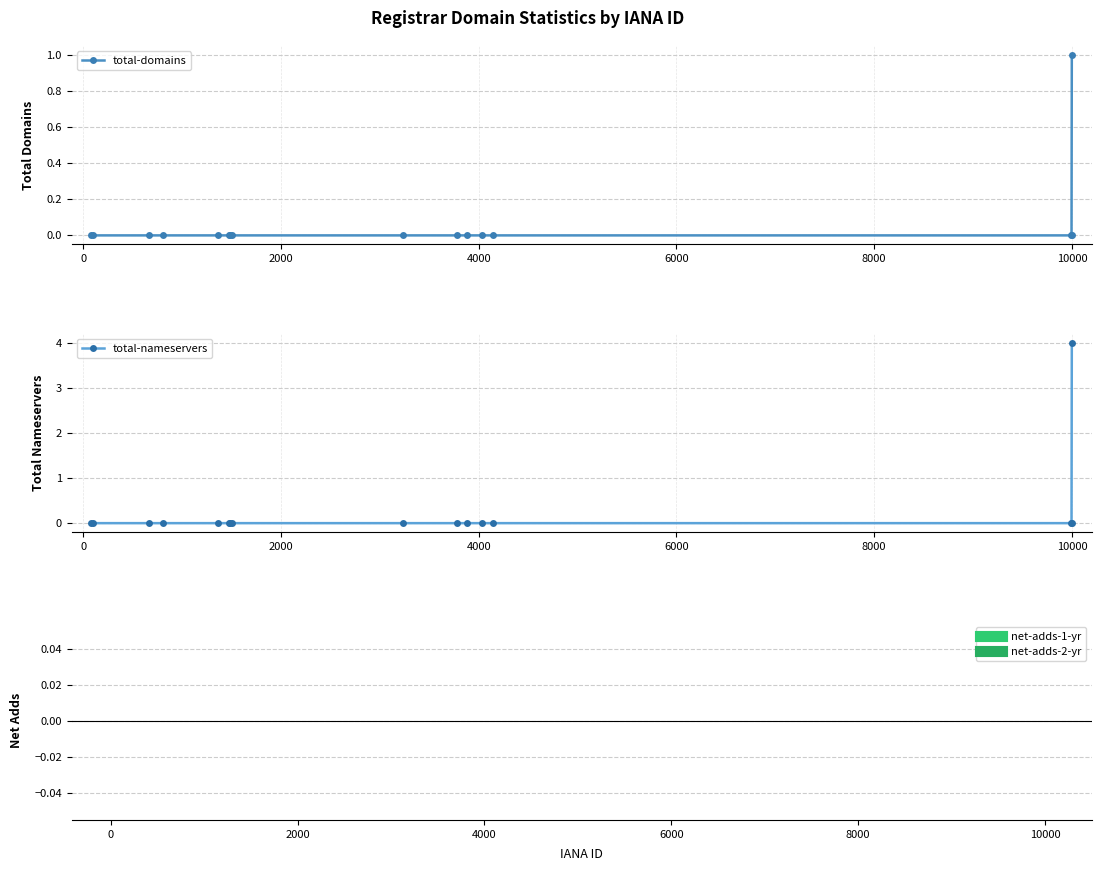

How many total-nameservers values are between 0 and 1?

15